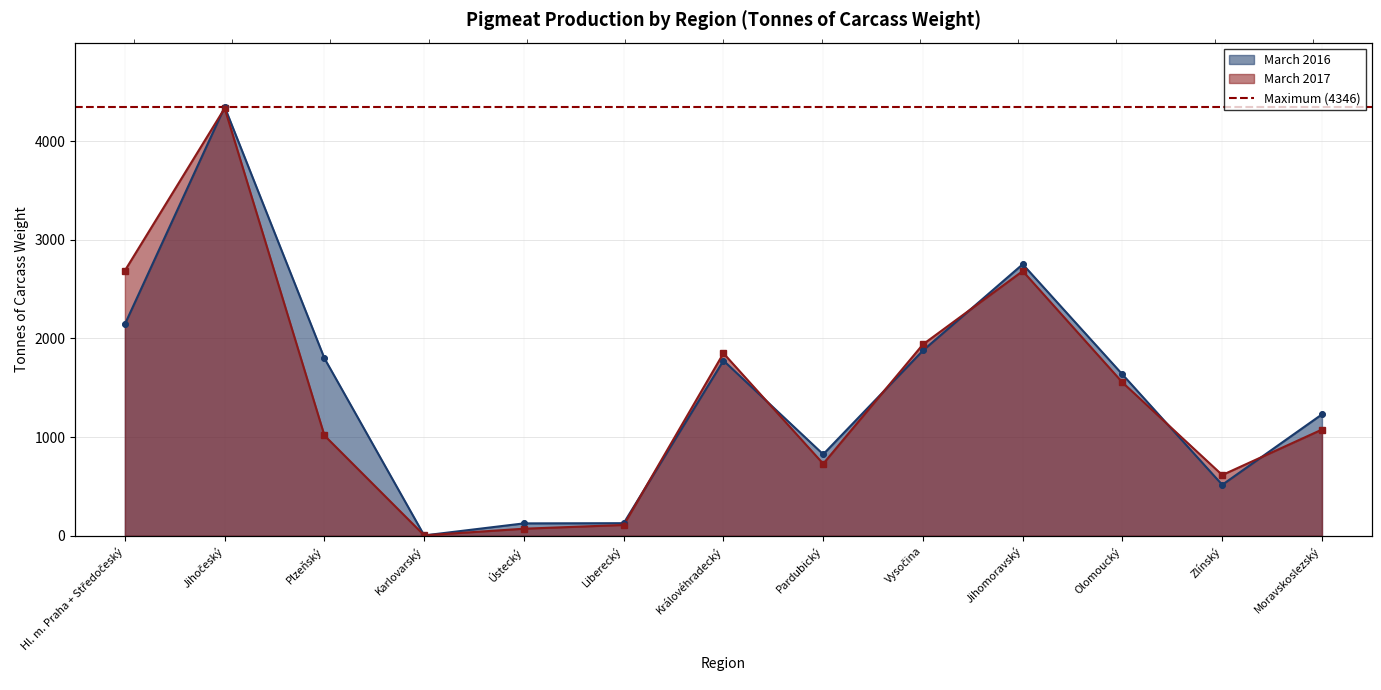

Which series contains the lowest Y value?

March 2016